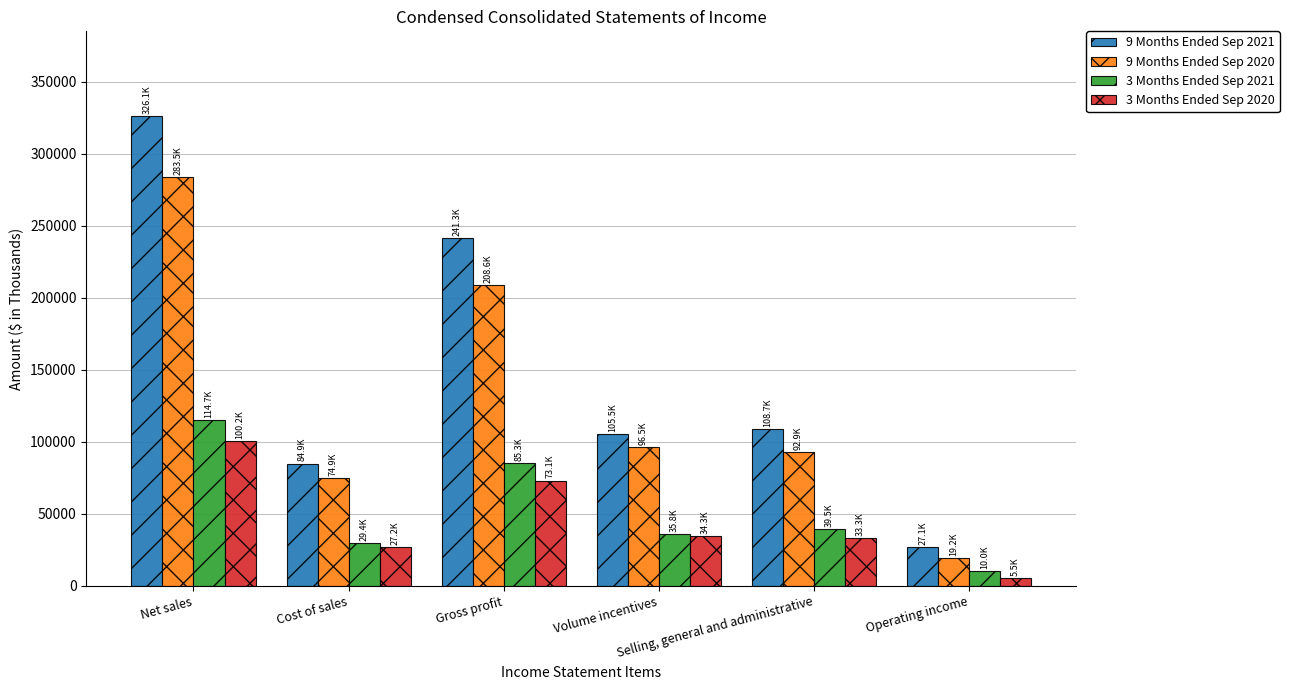

What is the label of the 2nd bar from the right?

Selling, general and administrative